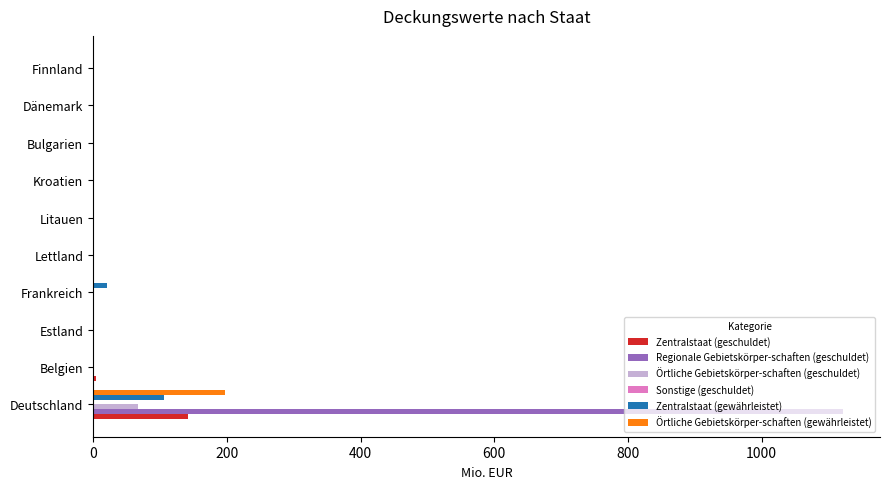

What is the sum of all Regionale Gebietskörper-schaften (geschuldet) values?

1121.0